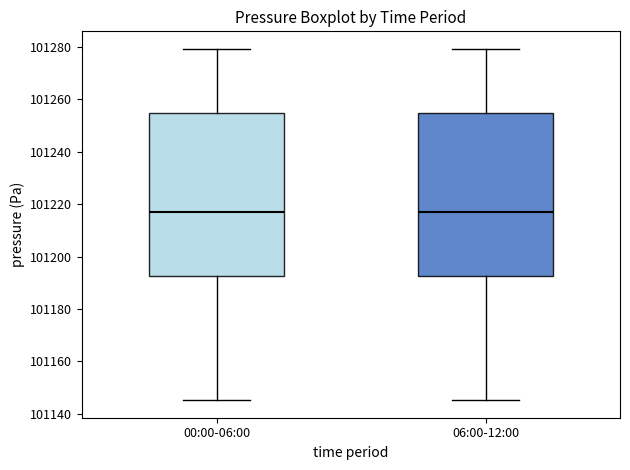

Reading left to right, transcribe this box plot: for each box, give where its median line is, the range the box spans, and where its two whiskers end, as read against the y-axis. The values are not printed on the chart, so give them approximately, as read against the axis.

00:00-06:00: median 101218, box 101192 to 101254, whiskers 101146 to 101280
06:00-12:00: median 101218, box 101192 to 101254, whiskers 101146 to 101280